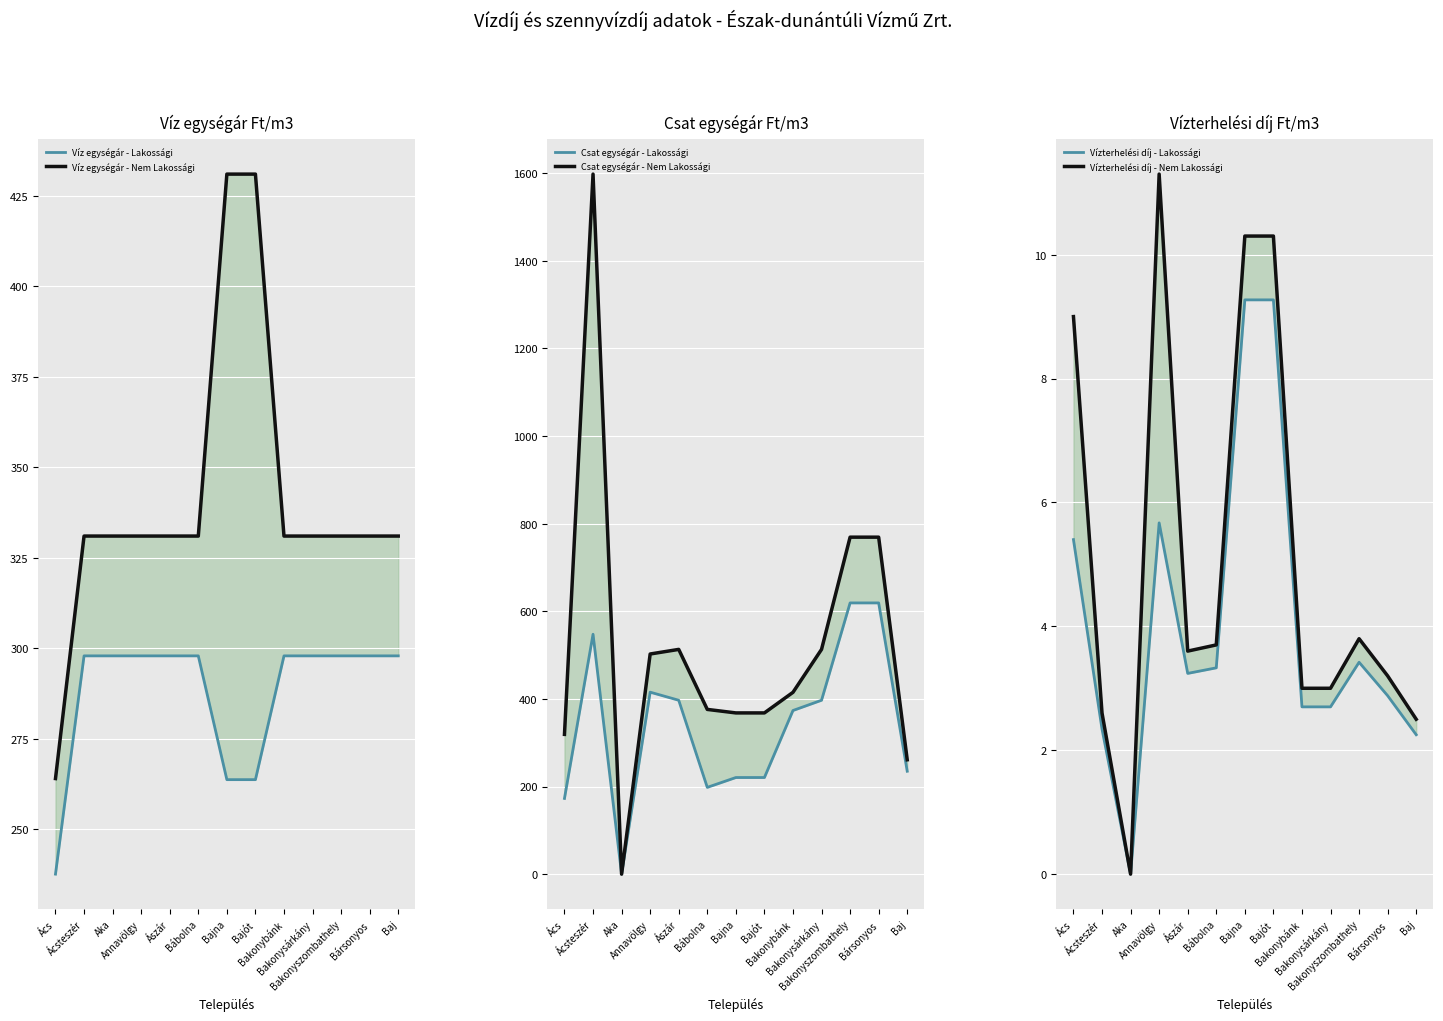

Which has a higher value, Ács or Bakonyszombathely?

Bakonyszombathely